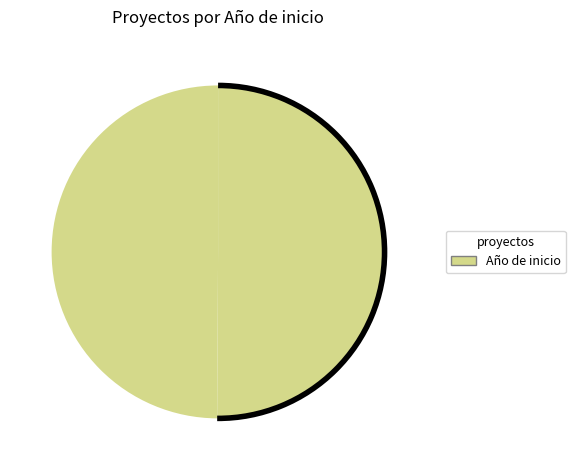

Rank the categories by value from highest to lowest.

Grupo Operativo VOLTAGRO, Grupo Operativo: Modelos operativos